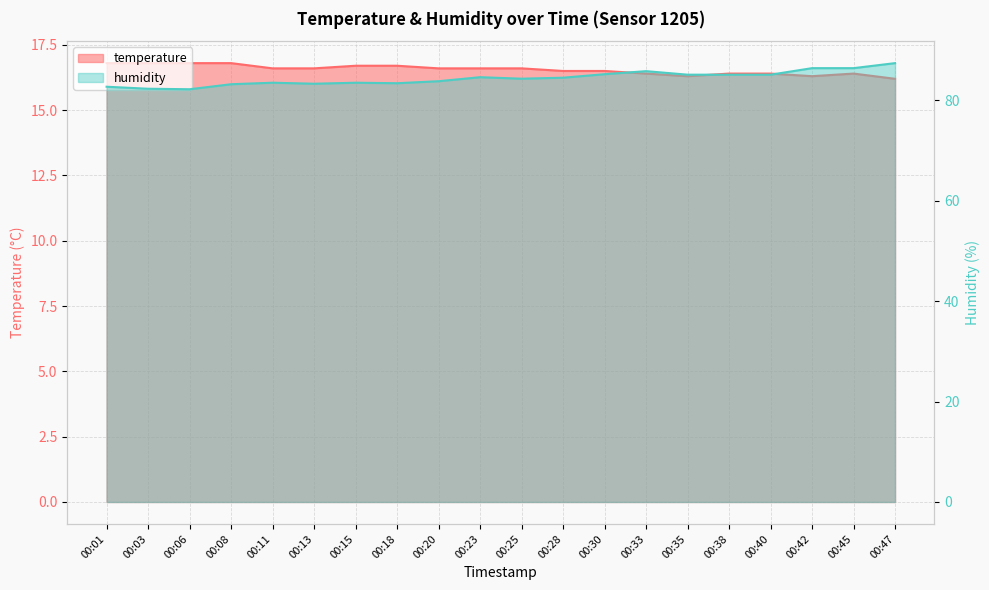

What is the approximate value of humidity at 00:23?

84.6